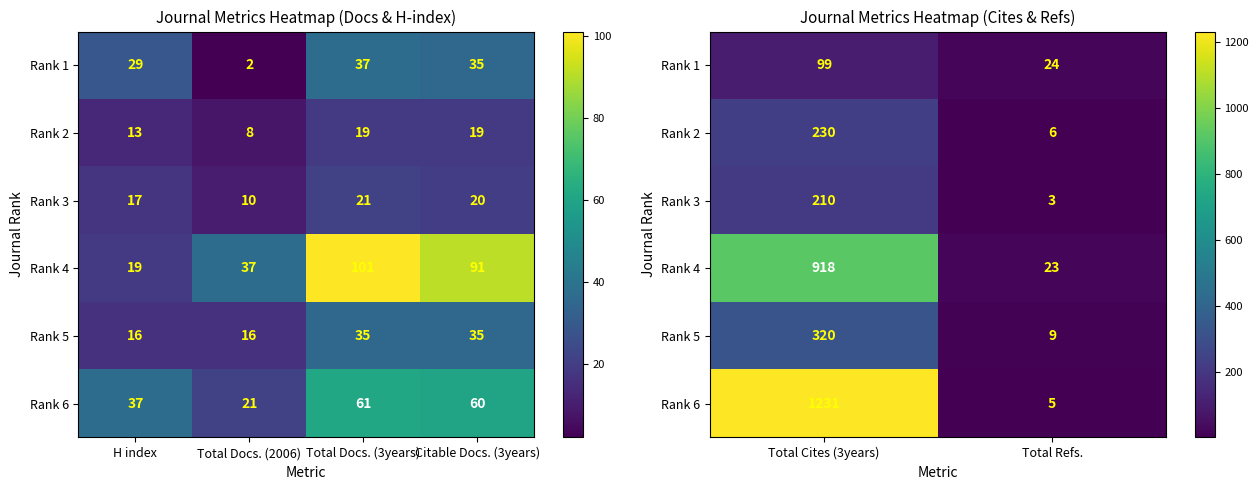

What is the difference between the maximum and minimum values in the Rank 2 series?

224